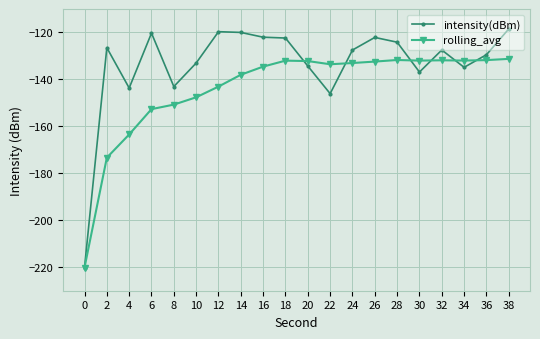

At which category is the sum across all series the highest?

38